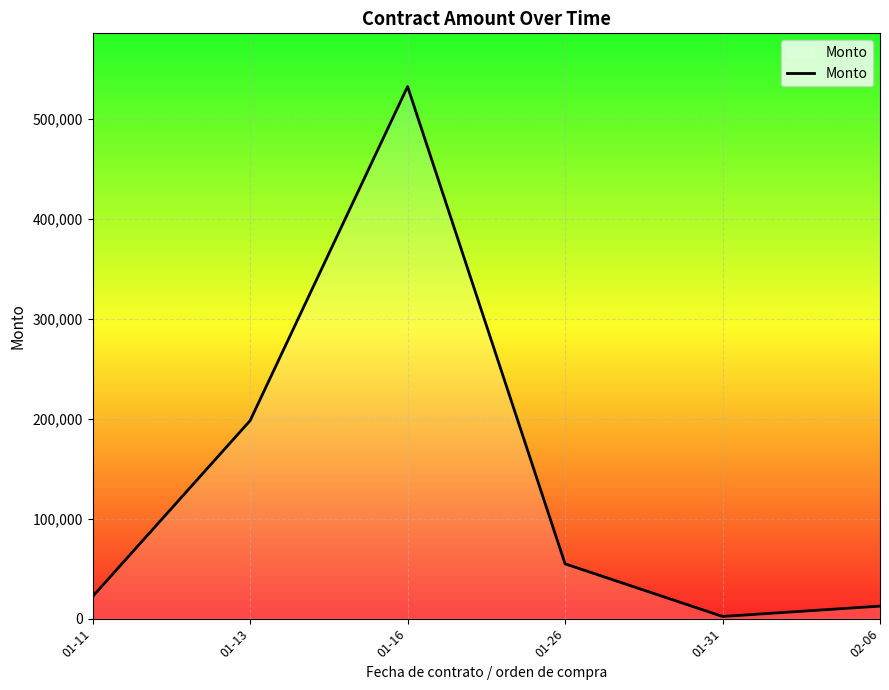

Rank the categories by value from lowest to highest.

01-31, 02-06, 01-11, 01-26, 01-13, 01-16